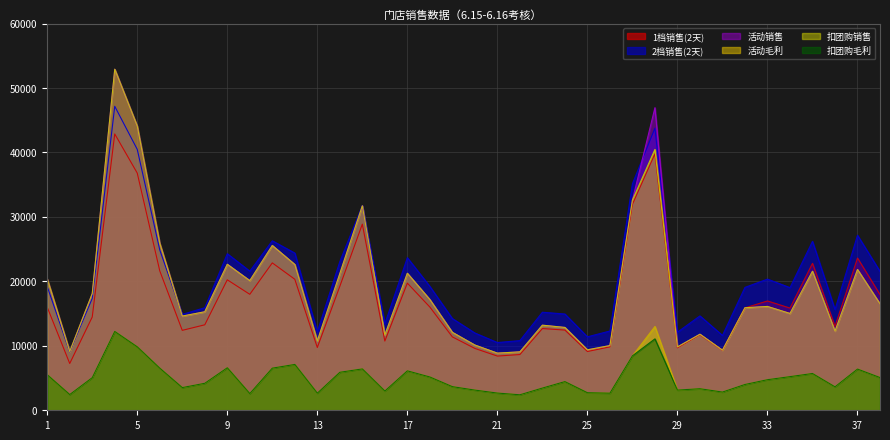

What is the total value across all series at 38?

82690.7